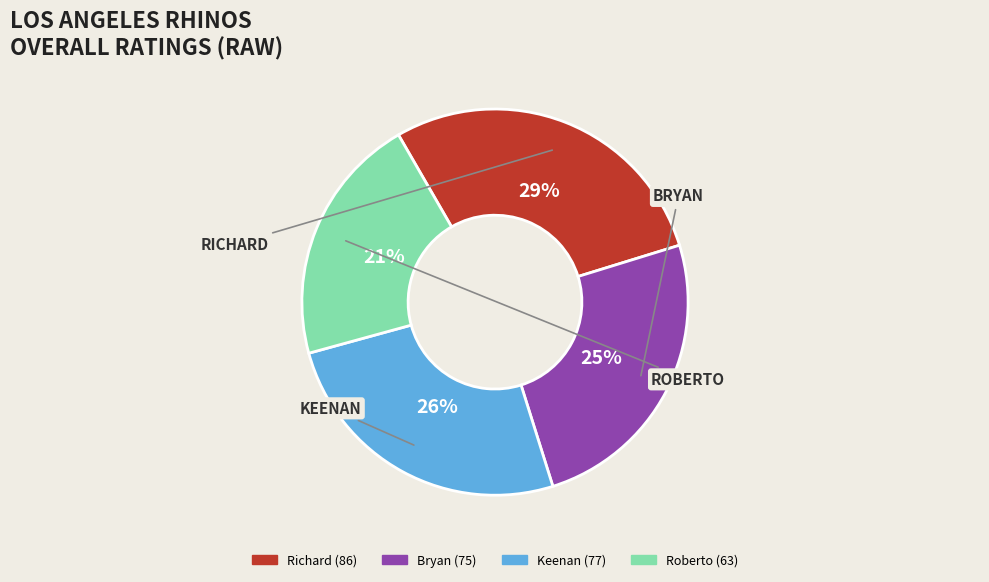

What percentage is the Keenan slice, to the nearest percent?

26%